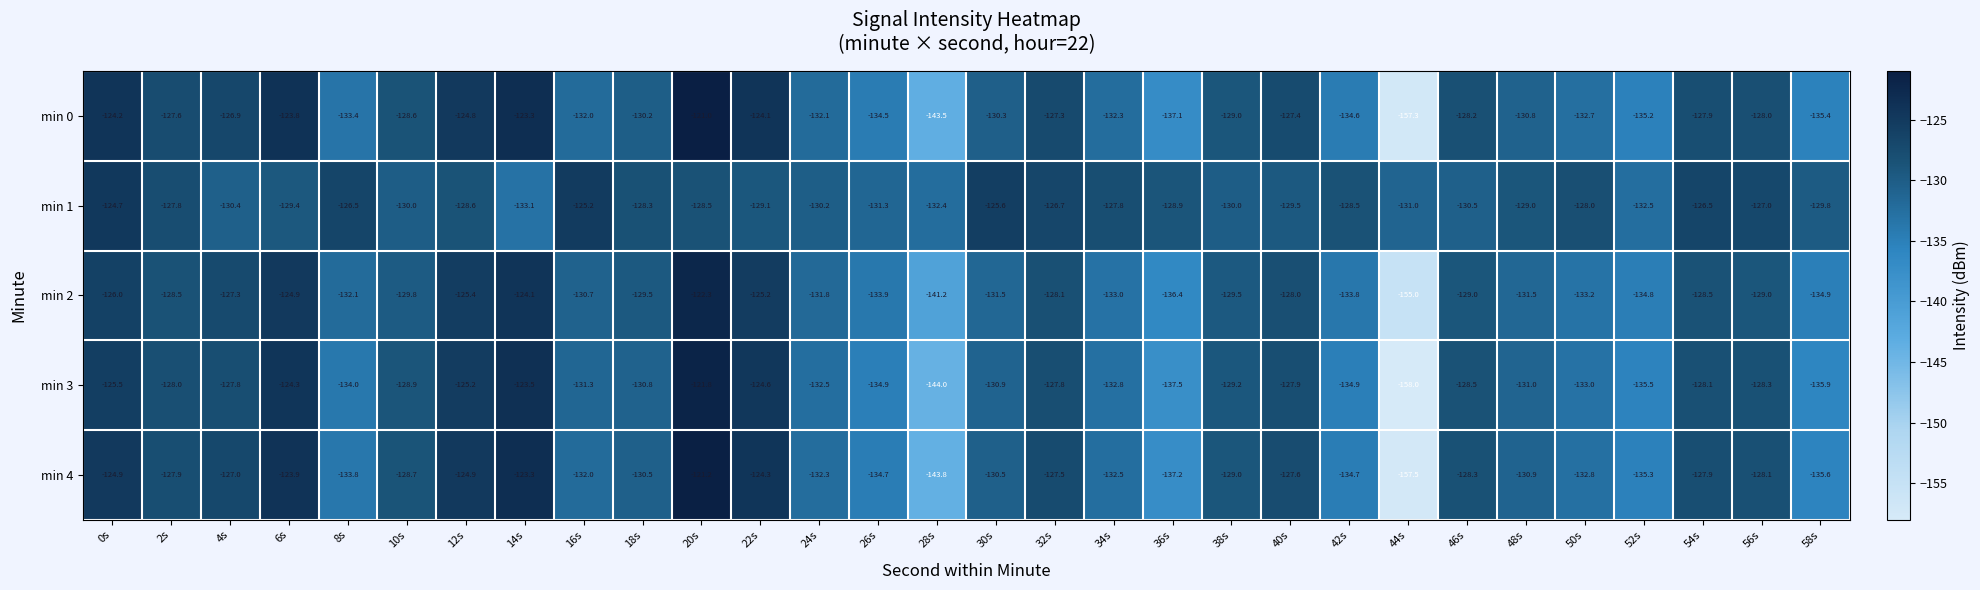

At which category is the sum across all series the highest?

20s